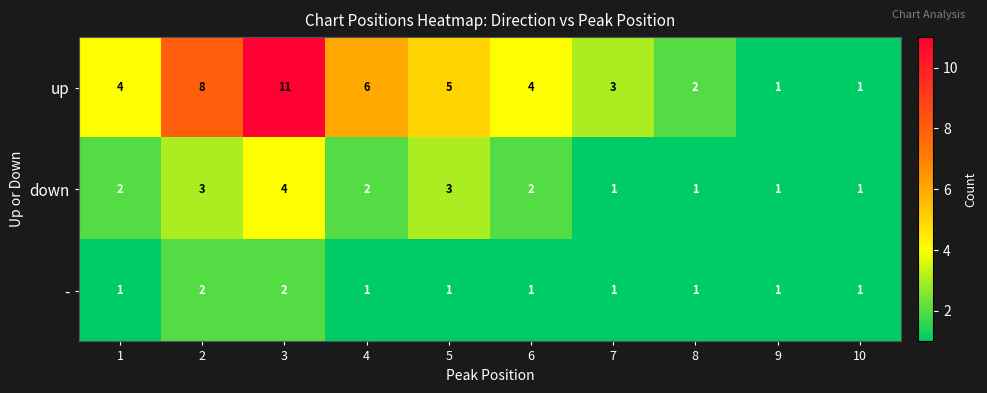

How many data points does each series have?

10